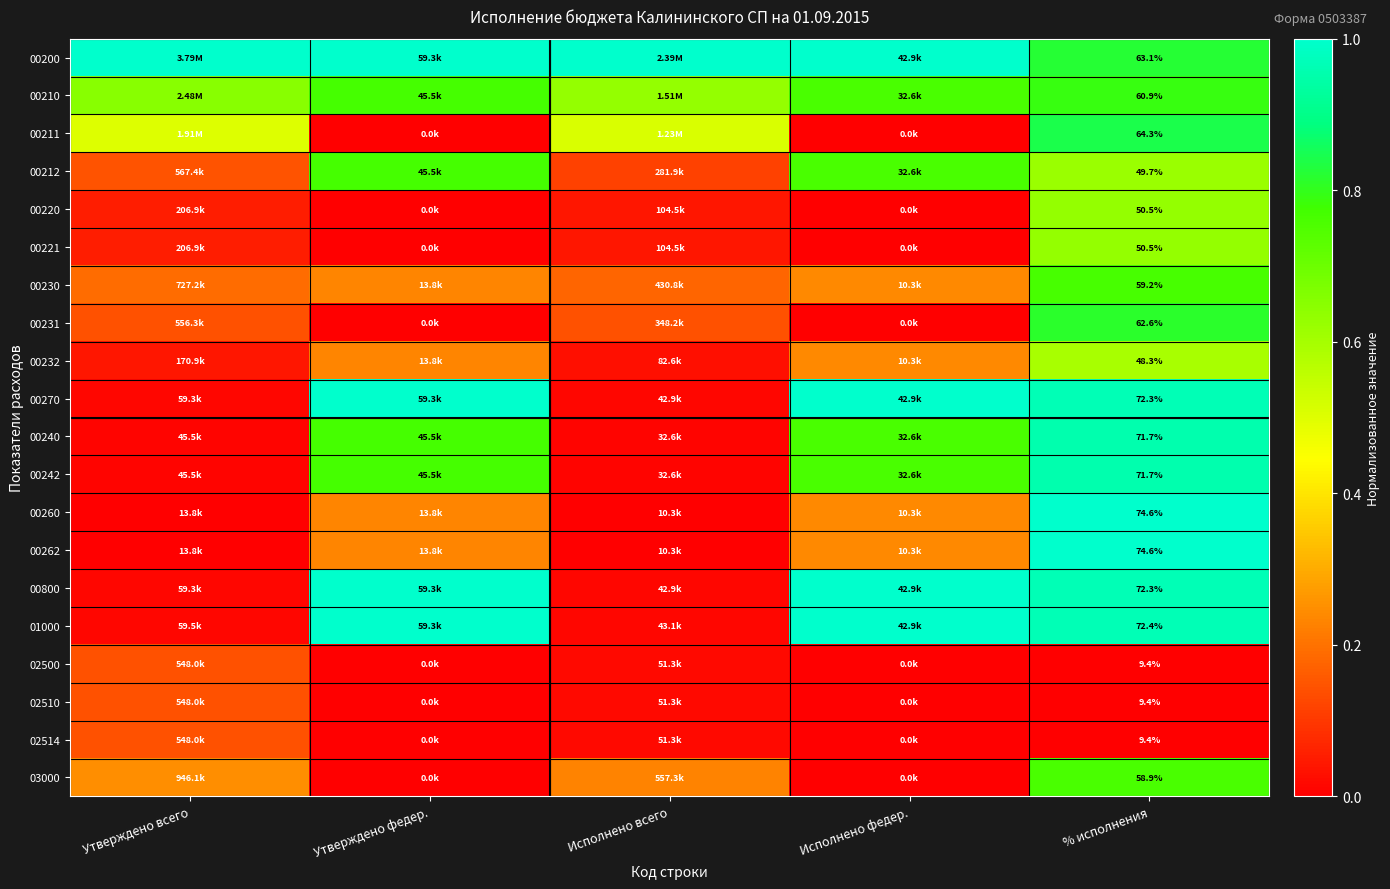

What is the difference between the second highest and minimum values in the 00260 series?

0.2